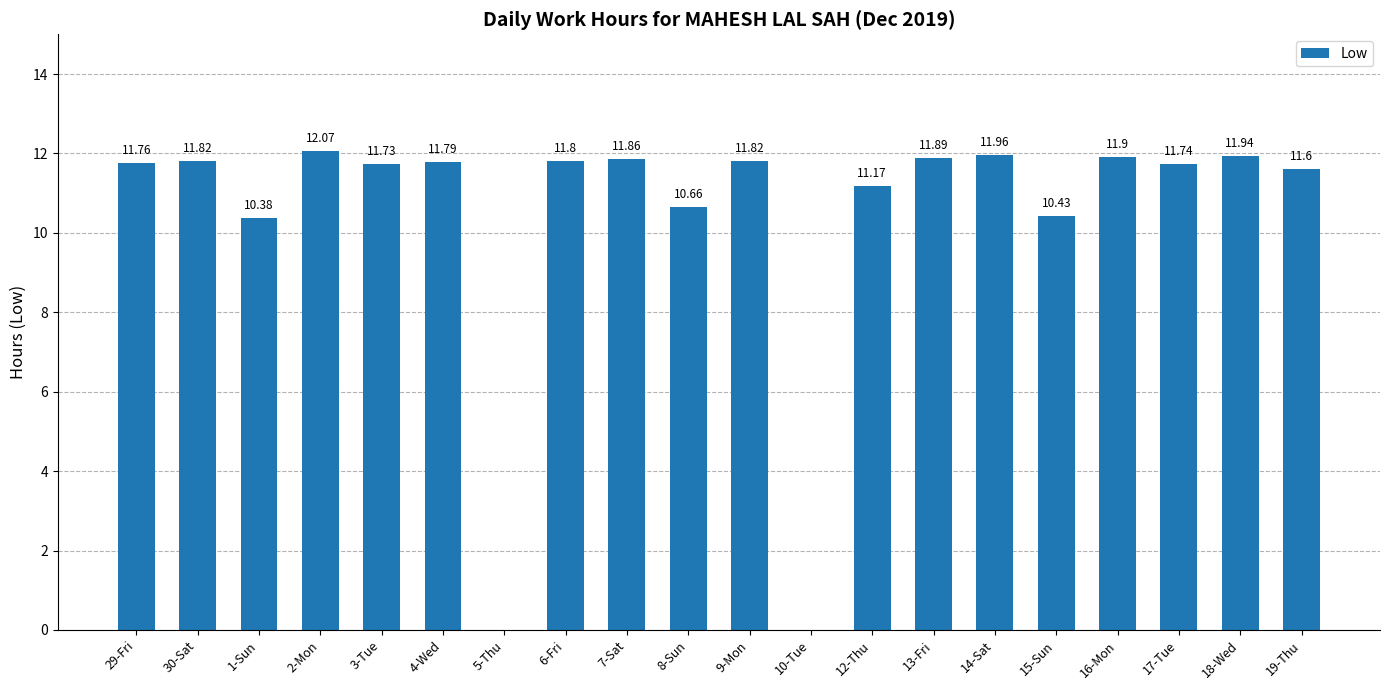

How many values are above zero?

18